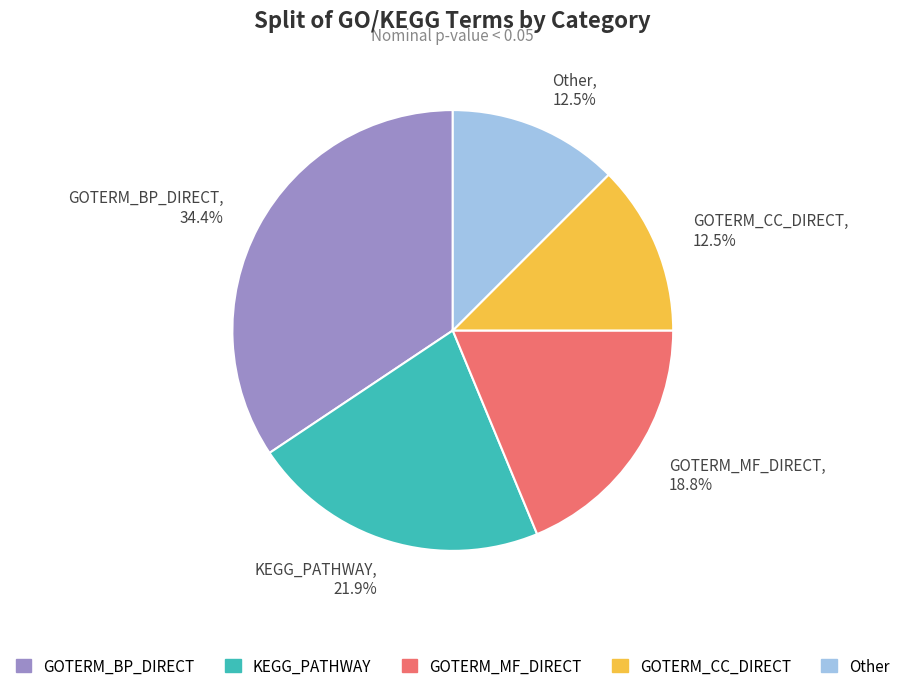

How many slices are in this pie chart?

5